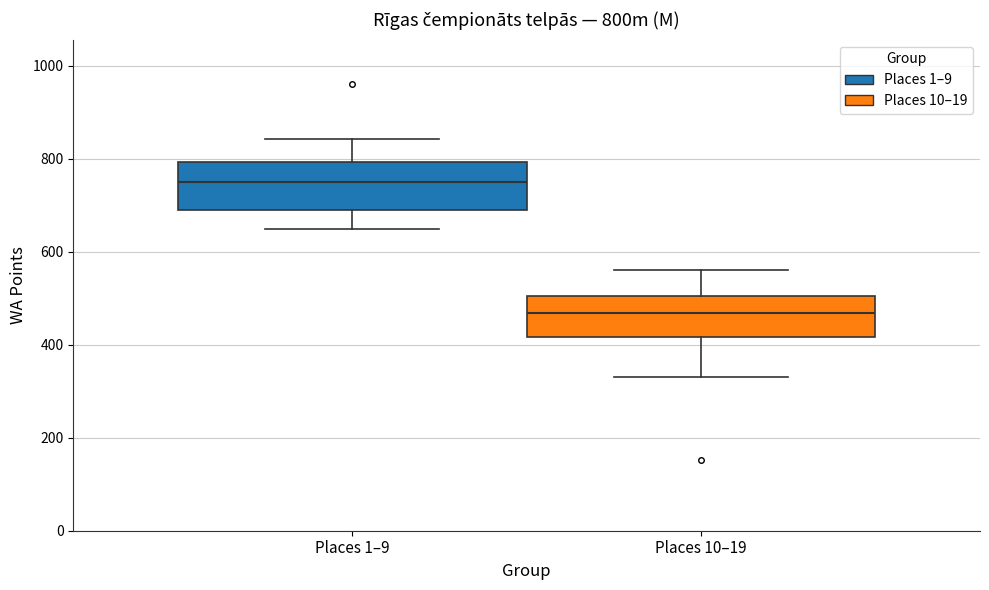

Reading left to right, read every box against the y-axis: the position of its median line, the range the box covers, and the ends of its whiskers. The values are not printed on the chart, so give them approximately, as read against the axis.

Places 1–9: median 760, box 680 to 800, whiskers 640 to 840
Places 10–19: median 460, box 420 to 500, whiskers 340 to 560